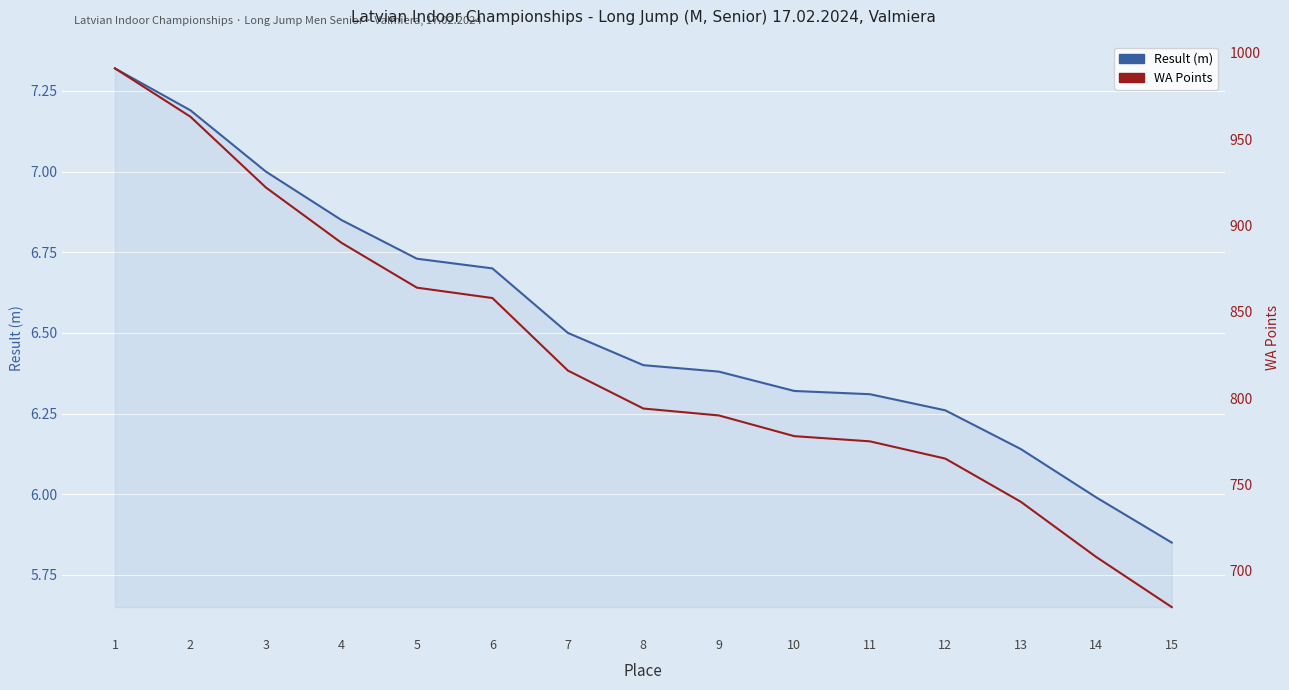

Reading left to right, transcribe all the data shown in this chart.

Result (m): 7.3	7.2	7.0	6.8	6.7	6.7	6.5	6.4	6.4	6.3	6.3	6.3	6.1	6.0	5.8
WA Points: 991.0	963.0	922.0	890.0	864.0	858.0	816.0	794.0	790.0	778.0	775.0	765.0	740.0	708.0	679.0